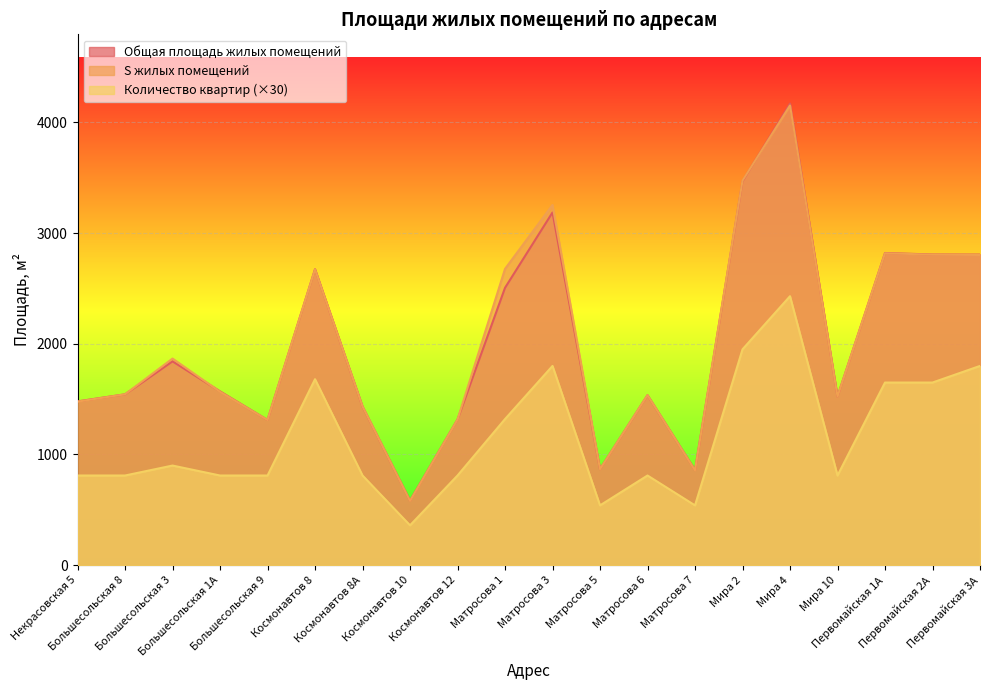

What is the minimum value for S жилых помещений?

580.5